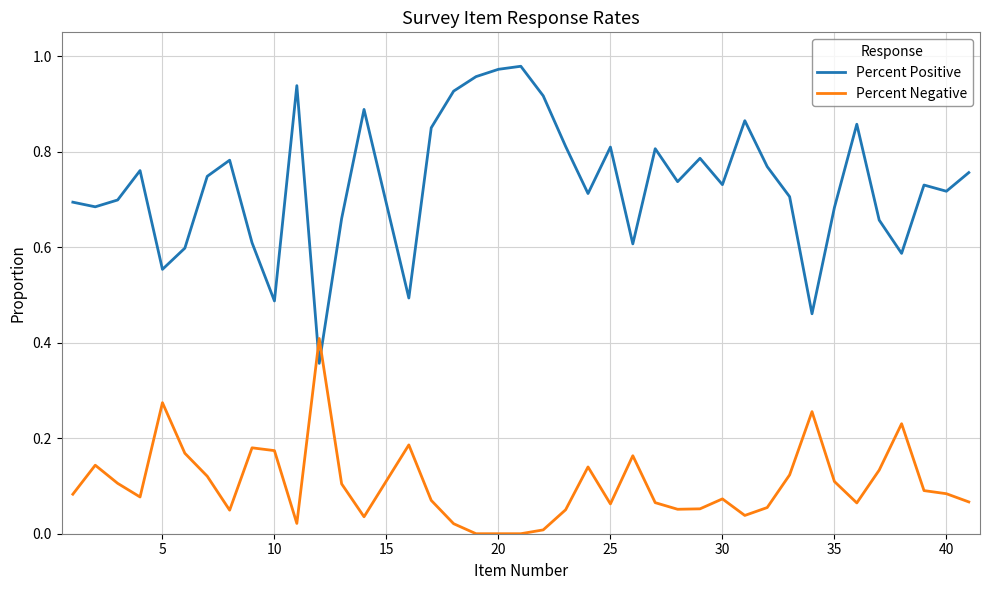

Which series has the largest total across all categories?

Percent Positive